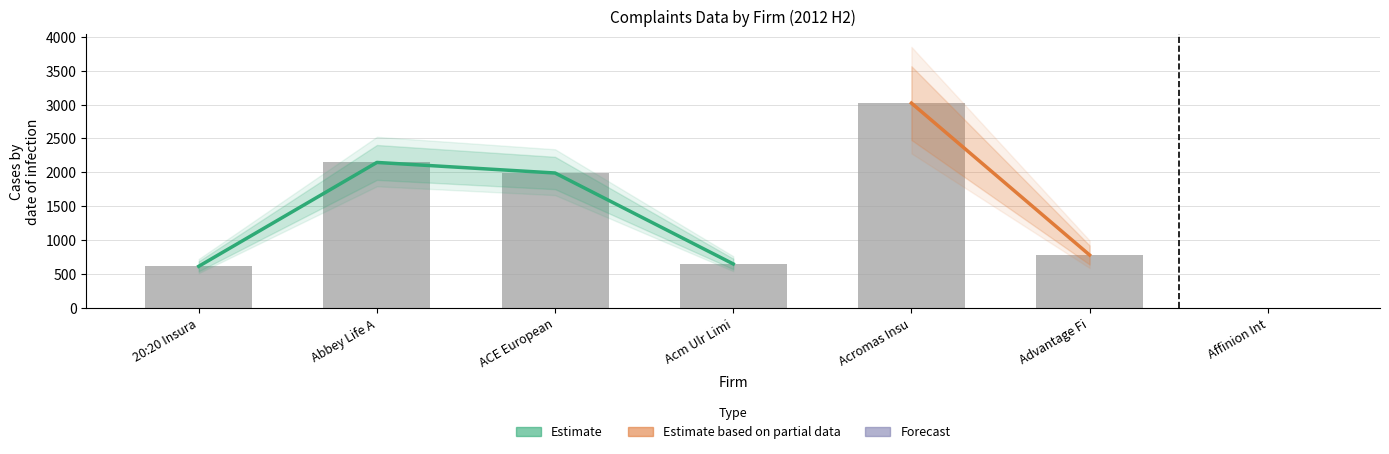

How many values in Number of complaints closed are above zero?

6